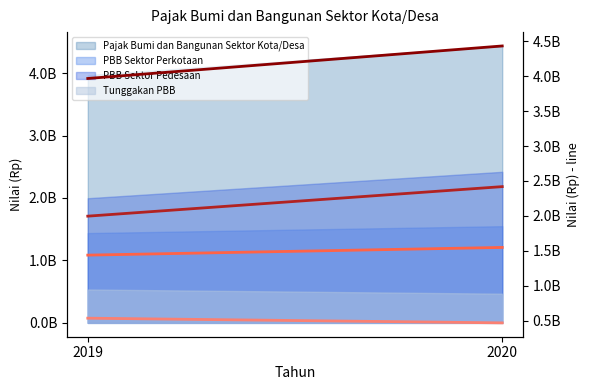

What is the average value of the Tunggakan PBB (line) series?

500840101